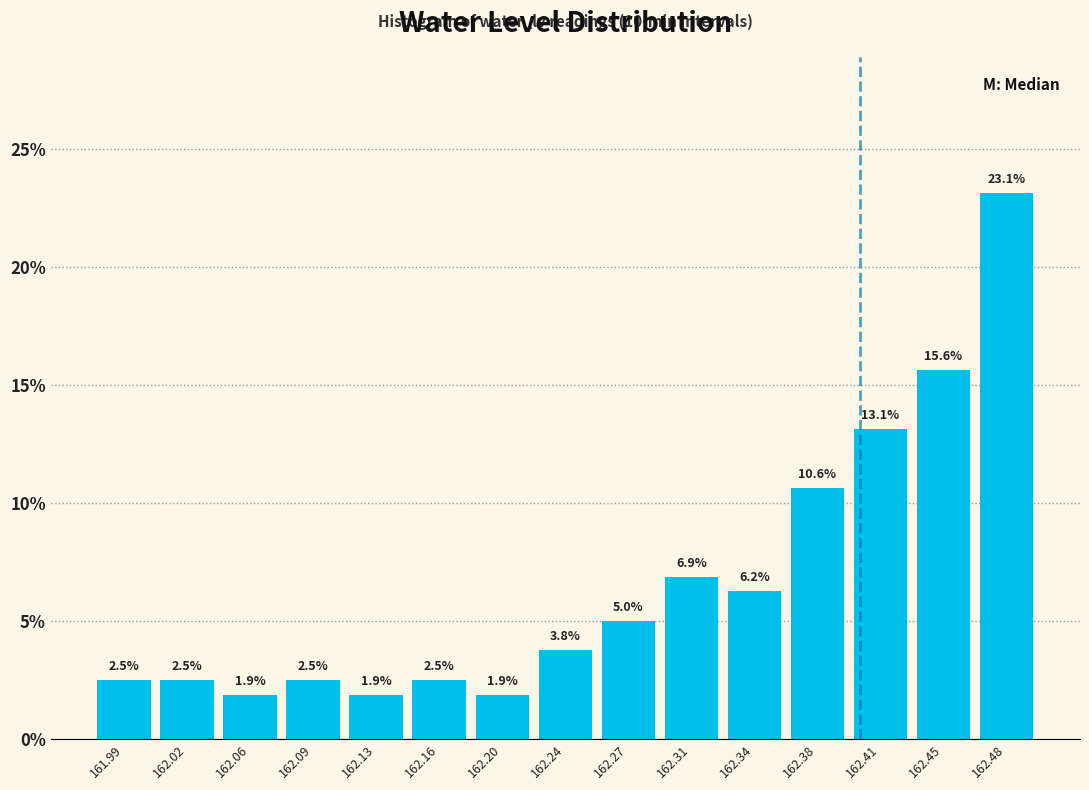

Reading left to right, list every bar in this chart as the range it spans on the x-axis followed by its height. The bar edges are not printed on the chart, so give them approximately, as read against the axis.

161.970 to 162.005: 2.5
162.005 to 162.040: 2.5
162.040 to 162.075: 1.9
162.075 to 162.110: 2.5
162.110 to 162.145: 1.9
162.145 to 162.180: 2.5
162.180 to 162.215: 1.9
162.215 to 162.255: 3.8
162.255 to 162.290: 5.0
162.290 to 162.325: 6.9
162.325 to 162.360: 6.2
162.360 to 162.395: 10.6
162.395 to 162.430: 13.1
162.430 to 162.465: 15.6
162.465 to 162.500: 23.1